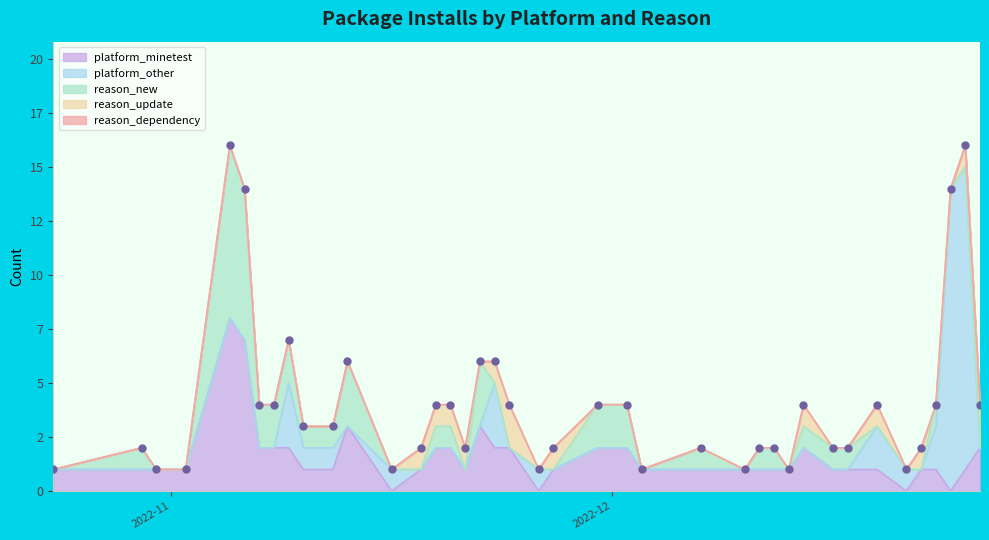

Where do reason_new and platform_other first cross each other?

7 and 8